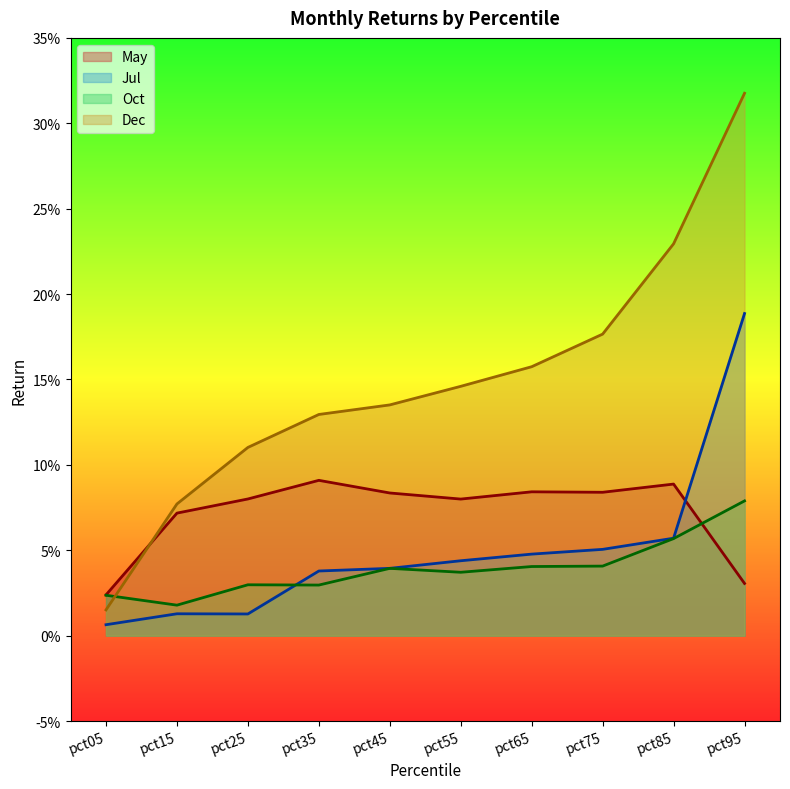

What are all the series names shown in the legend?

May, Jul, Oct, Dec